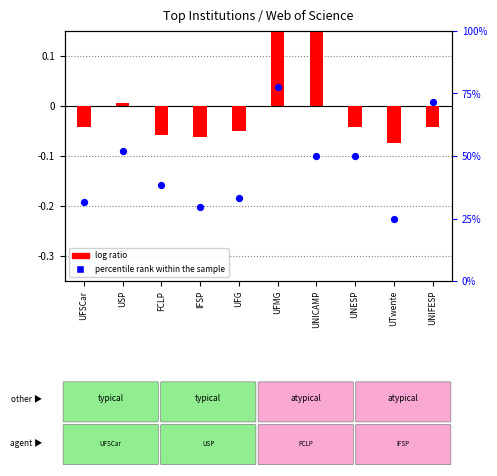

At how many categories does at least one series exceed 0?

4